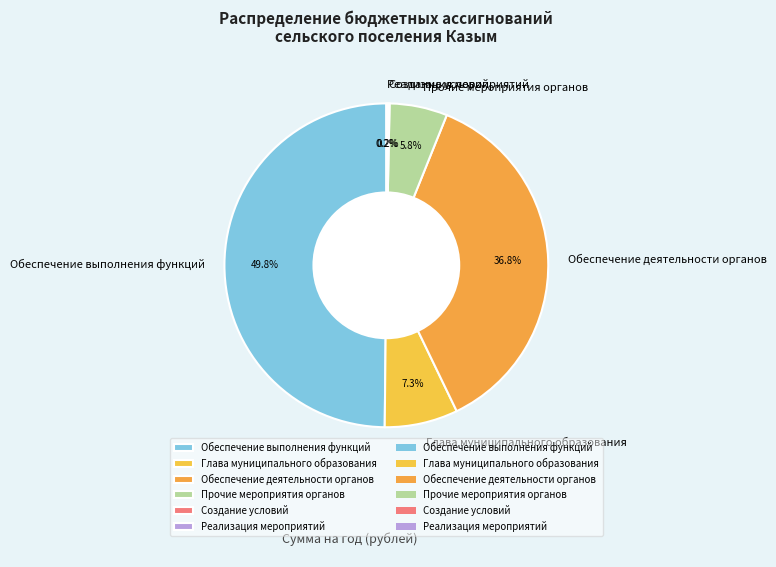

What is the largest slice in the pie chart?

Обеспечение выполнения функций